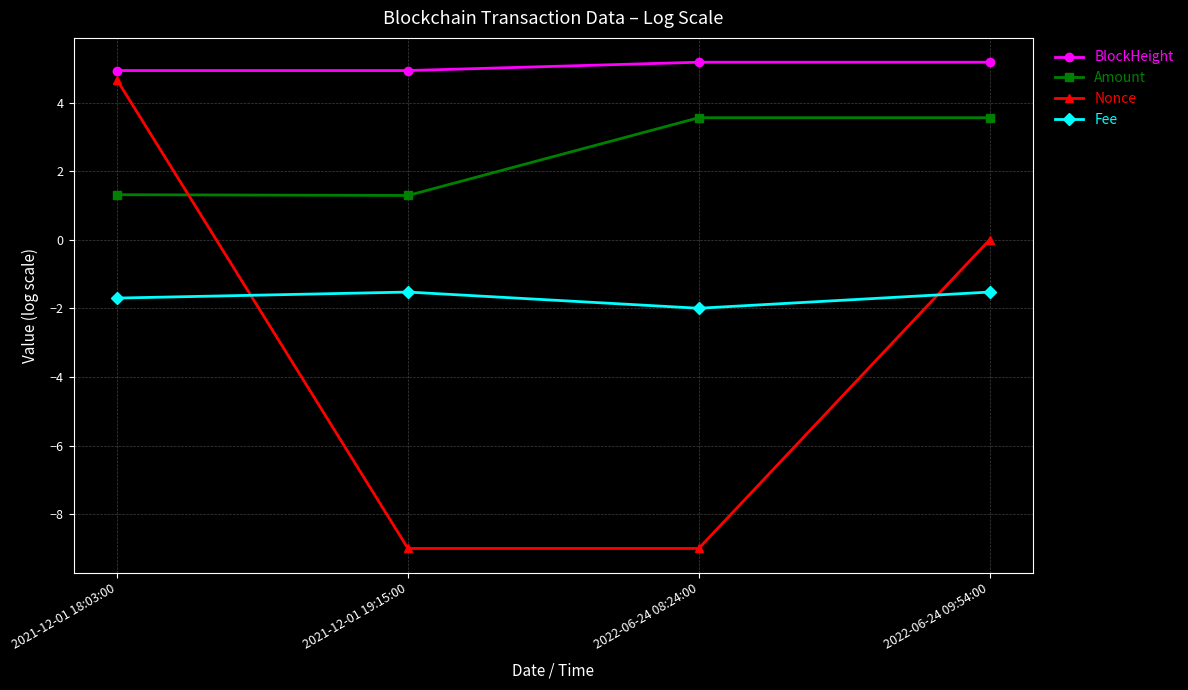

The Amount series shows 12.4 at 2021-12-01 18:03:00. True or false?

False